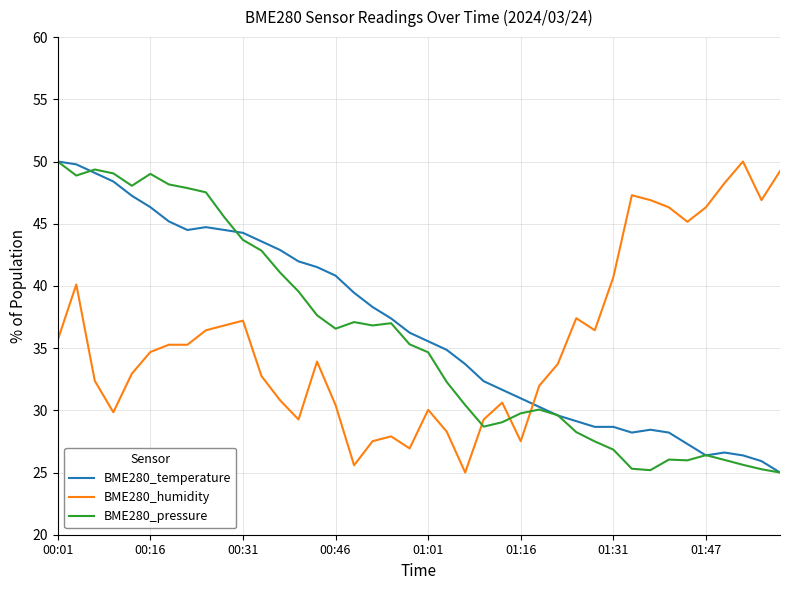

What is the lowest value of the BME280_temperature series?

25.0